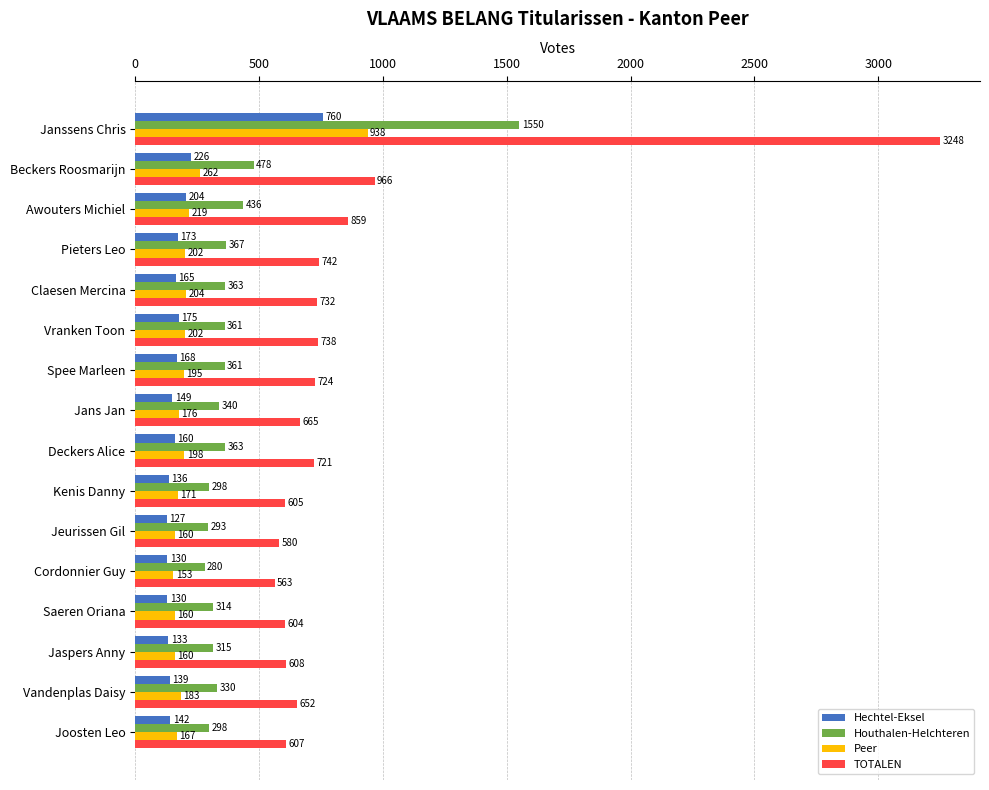

Rank the series by their maximum value, from lowest to highest.

Hechtel-Eksel, Peer, Houthalen-Helchteren, TOTALEN